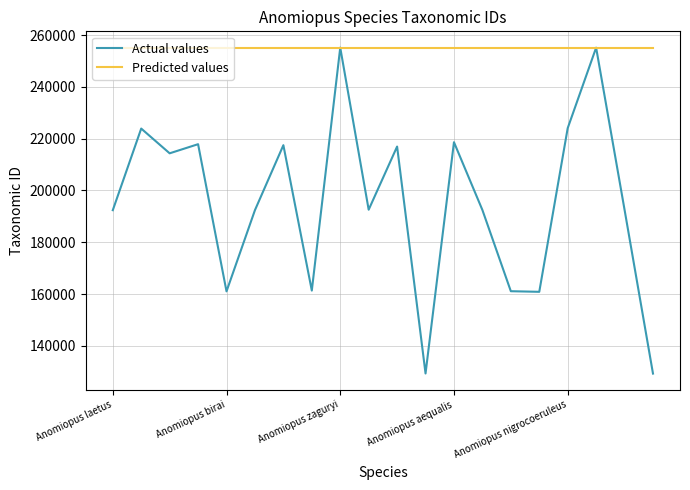

Rank the series by their average value, from lowest to highest.

Actual values, Predicted values